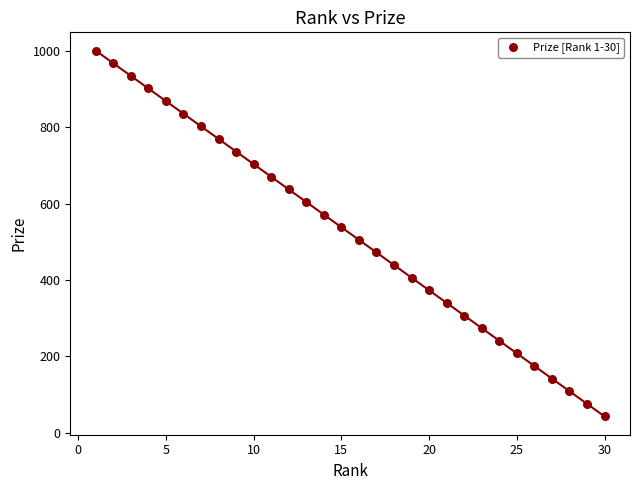

What is the range of Y values (max minus min)?

957